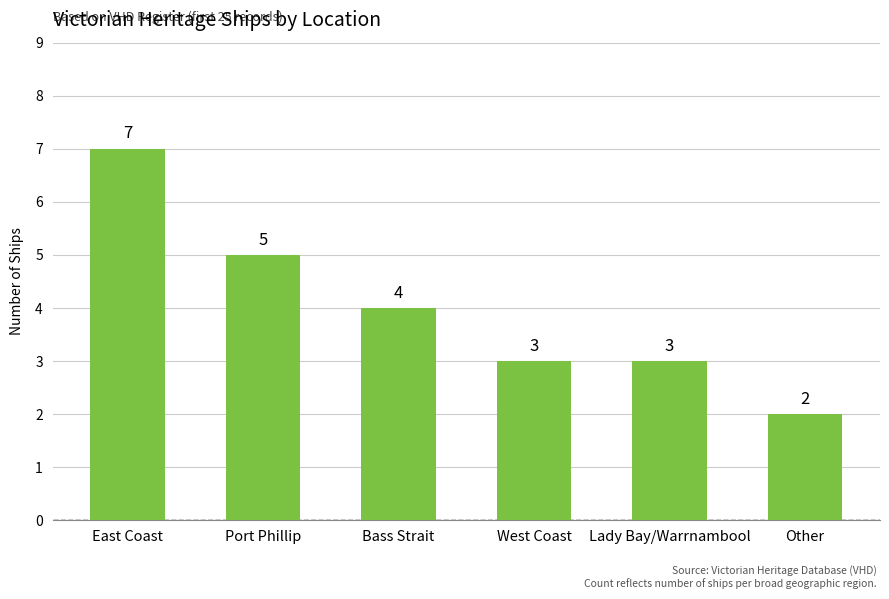

Reading left to right, extract all data points from this chart.

7	5	4	3	3	2